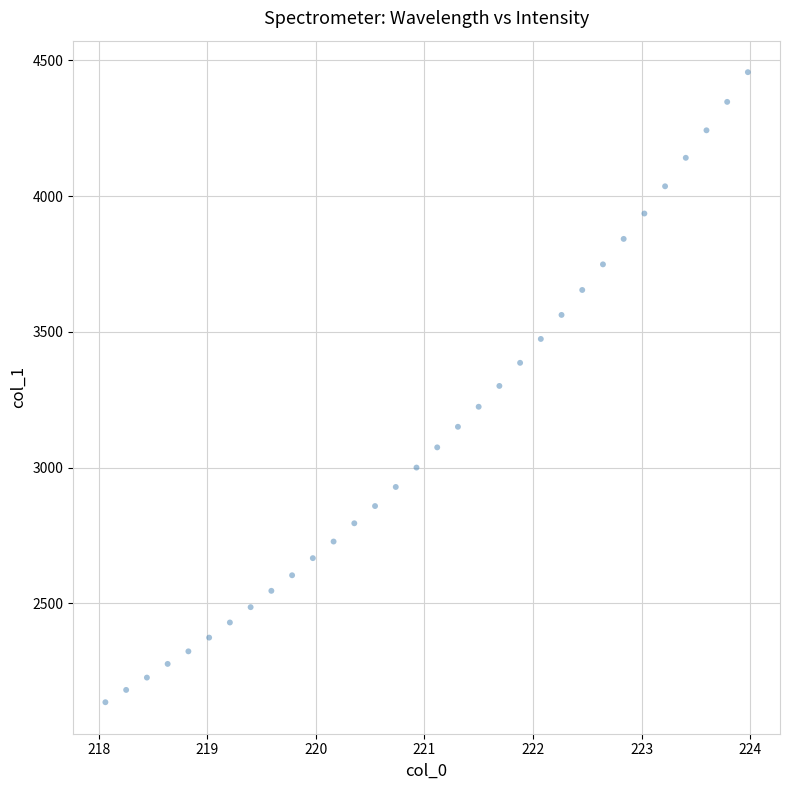

What is the range of Y values (max minus min)?

2319.3